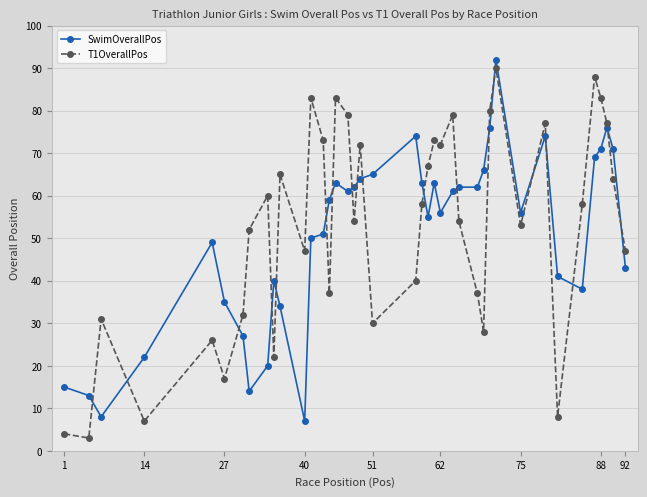

Rank the series by their maximum value, from highest to lowest.

SwimOverallPos, T1OverallPos